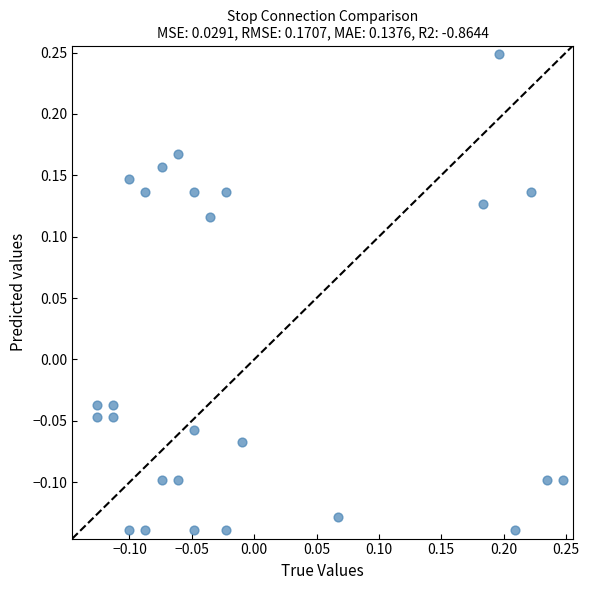

What is the range of X values (max minus min)?

0.4